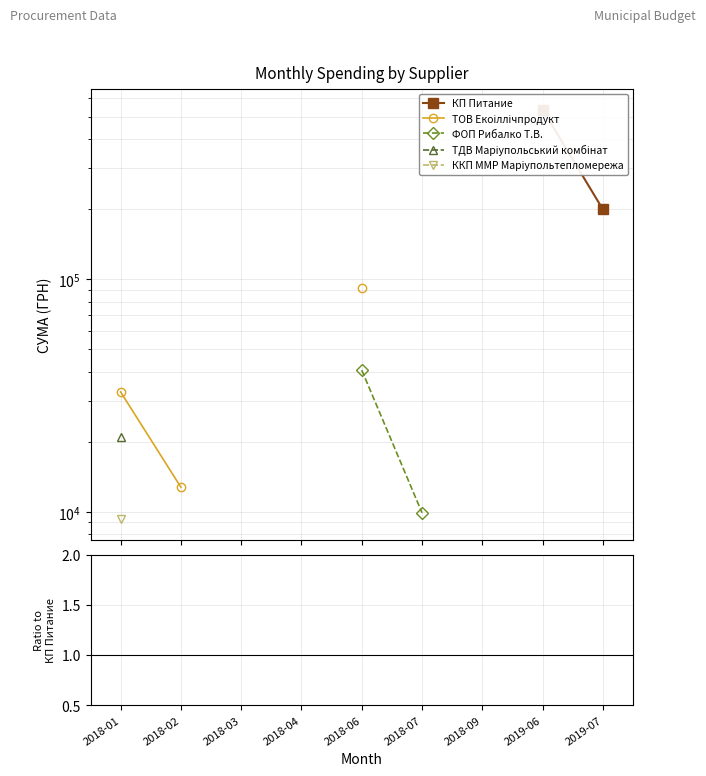

What are all the series names shown in the legend?

КП Питание, ТОВ Екоіллічпродукт, ФОП Рибалко Т.В., ТДВ Маріупольський комбінат, ККП ММР Марiупольтепломережа